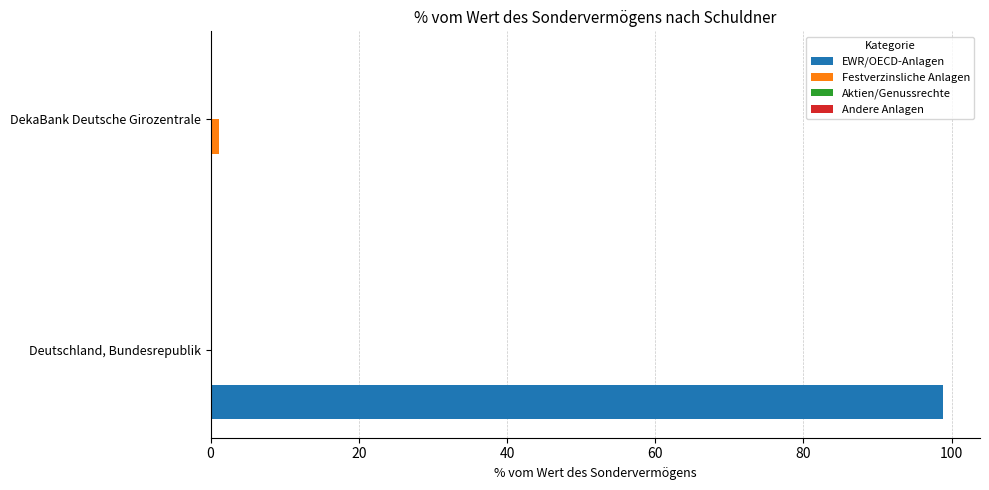

How many series are shown in this chart?

2